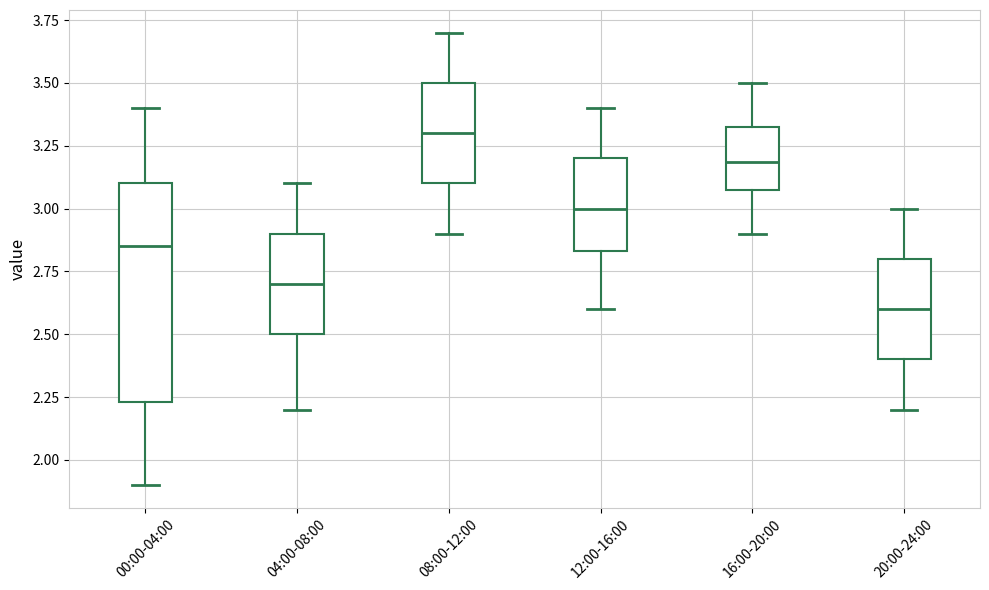

Reading left to right, transcribe this box plot: for each box, give where its median line is, the range the box spans, and where its two whiskers end, as read against the y-axis. The values are not printed on the chart, so give them approximately, as read against the axis.

00:00-04:00: median 2.85, box 2.25 to 3.10, whiskers 1.90 to 3.40
04:00-08:00: median 2.70, box 2.50 to 2.90, whiskers 2.20 to 3.10
08:00-12:00: median 3.30, box 3.10 to 3.50, whiskers 2.90 to 3.70
12:00-16:00: median 3.00, box 2.85 to 3.20, whiskers 2.60 to 3.40
16:00-20:00: median 3.20, box 3.10 to 3.35, whiskers 2.90 to 3.50
20:00-24:00: median 2.60, box 2.40 to 2.80, whiskers 2.20 to 3.00